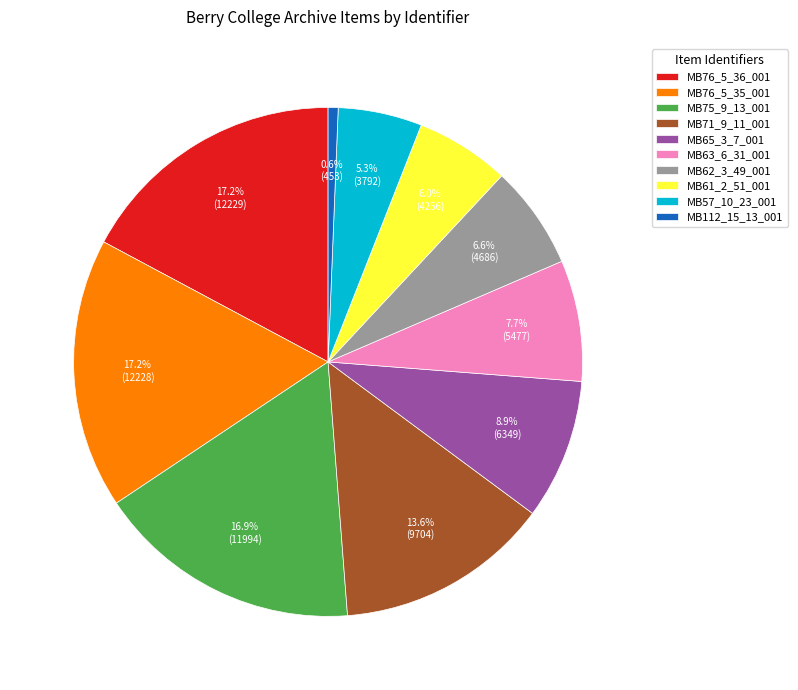

What is the smallest slice in the pie chart?

MB112_15_13_001